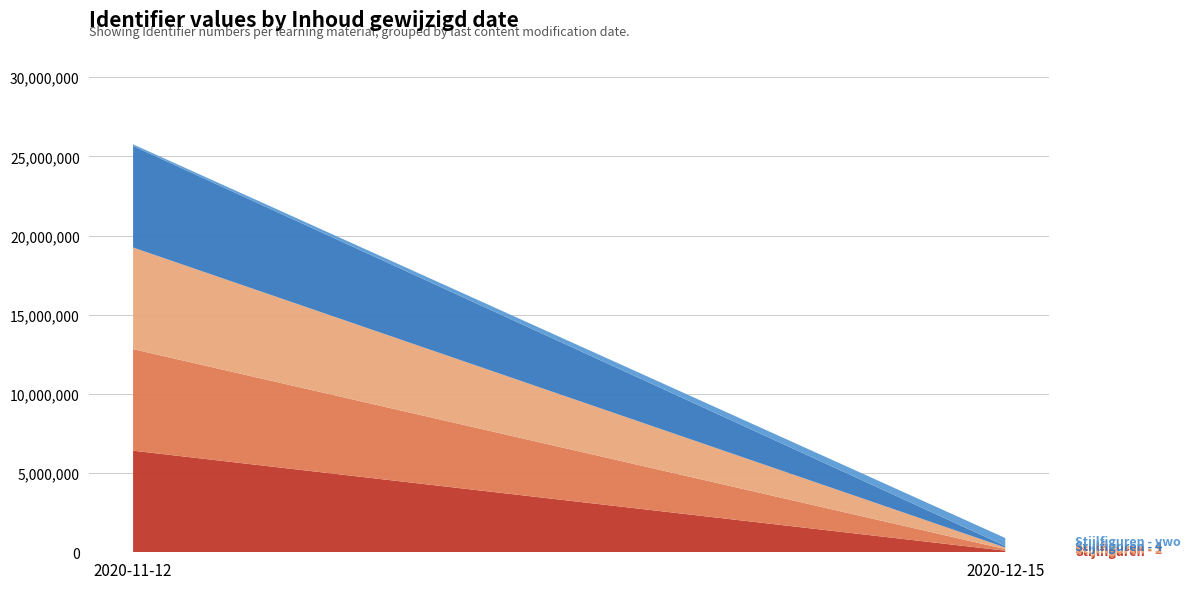

Reading right to left, what are the values for Stijlfiguren?

100000	6414073